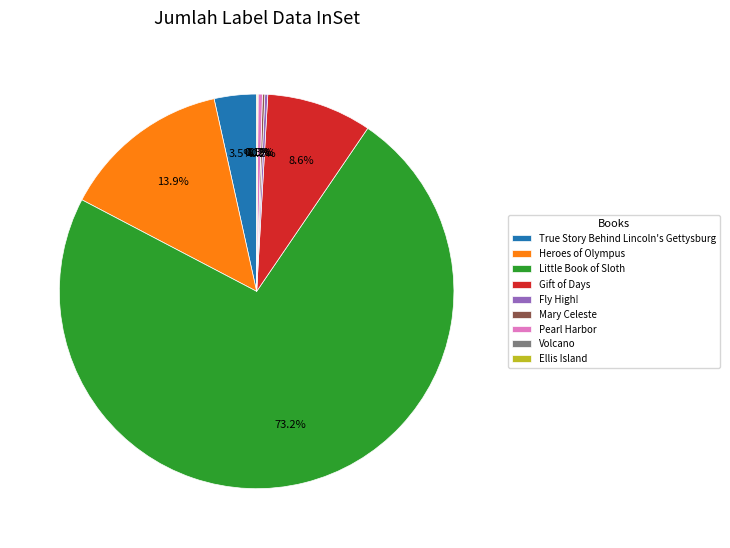

Which slice is the largest?

Little Book of Sloth